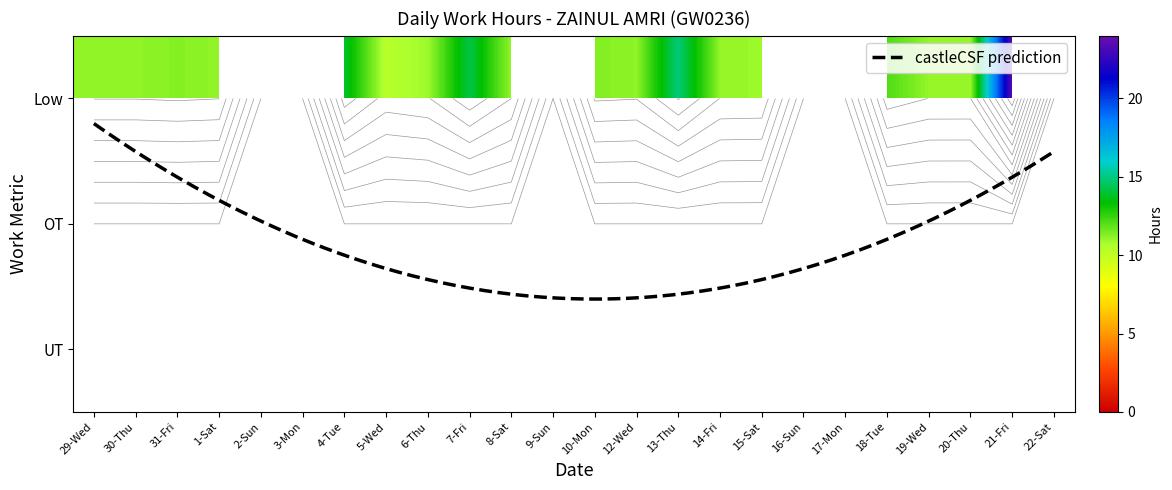

Between Low and UT, which series saw the biggest shift?

21-Fri